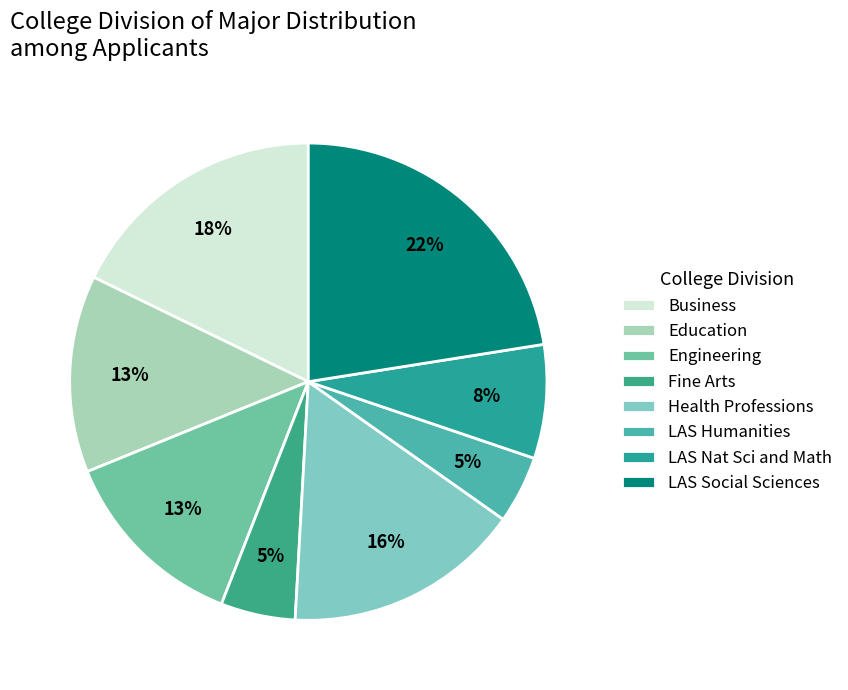

Do LAS Humanities and Engineering together represent more than half of the pie?

No